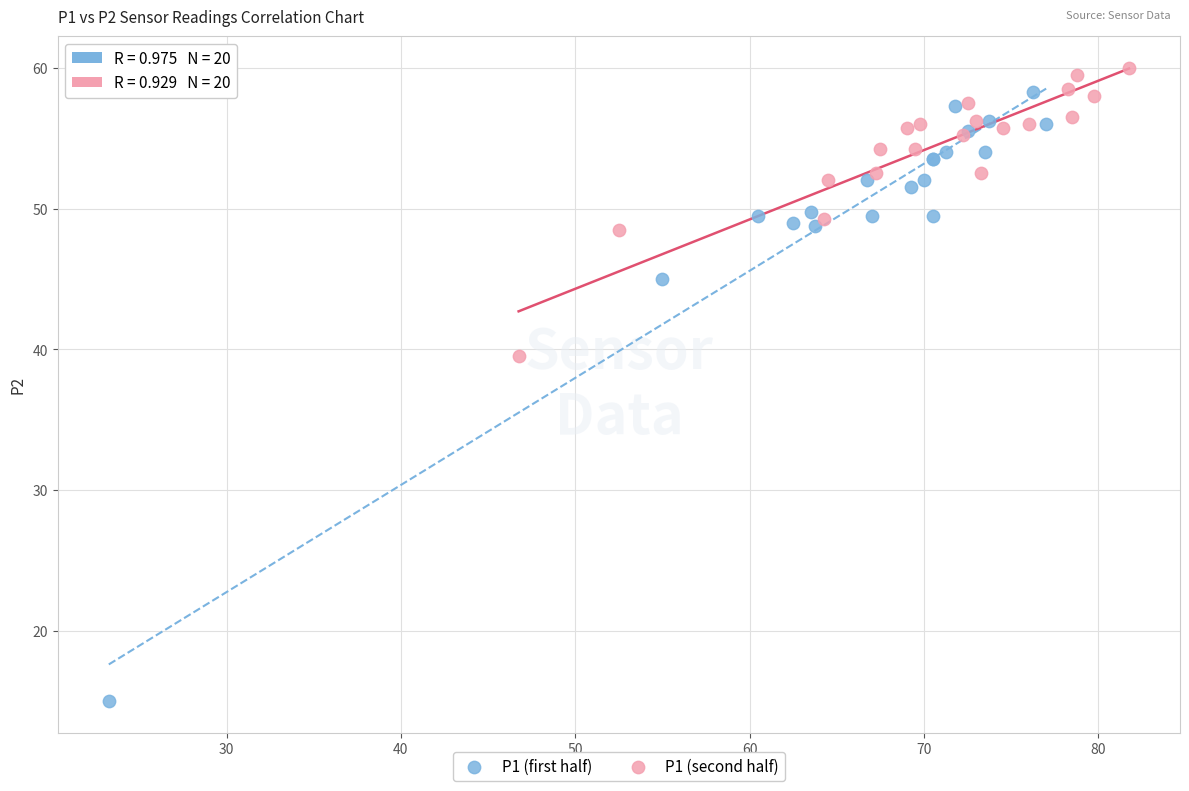

Which series reaches the minimum Y coordinate?

P1 (first half)